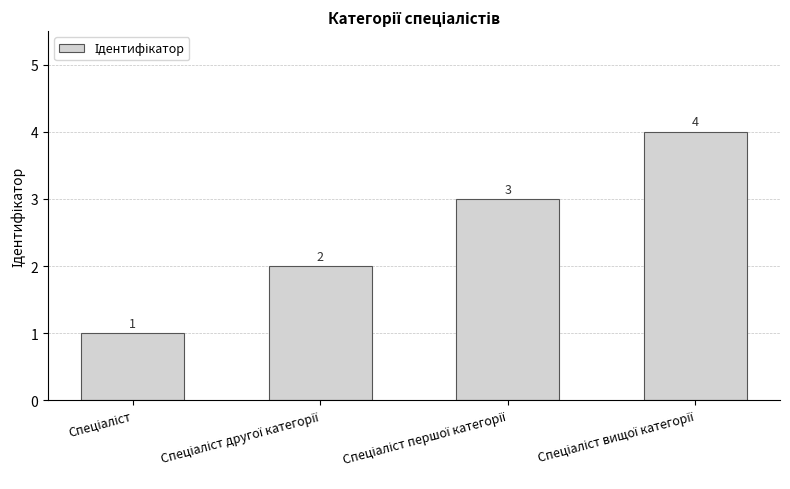

What is the maximum value shown in the chart?

4